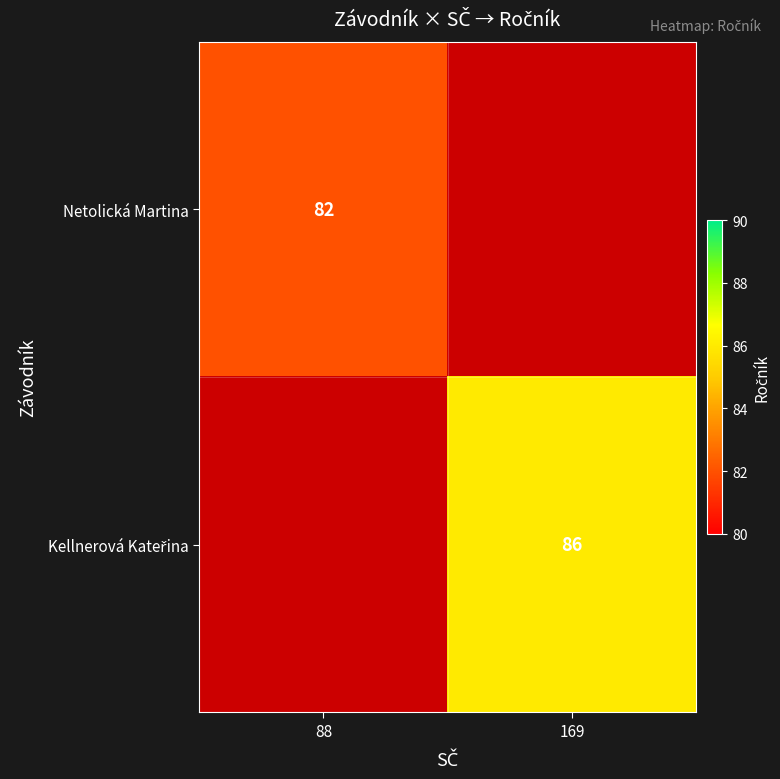

At how many categories does at least one series exceed 85?

1